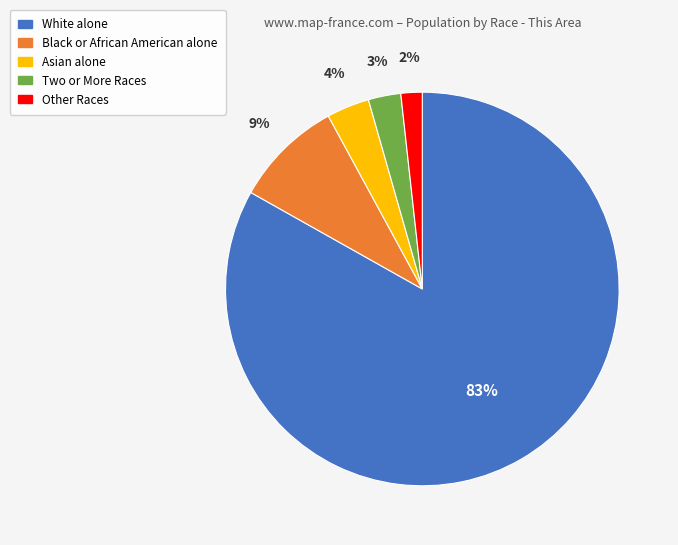

What percentage is the Asian alone slice, to the nearest percent?

4%